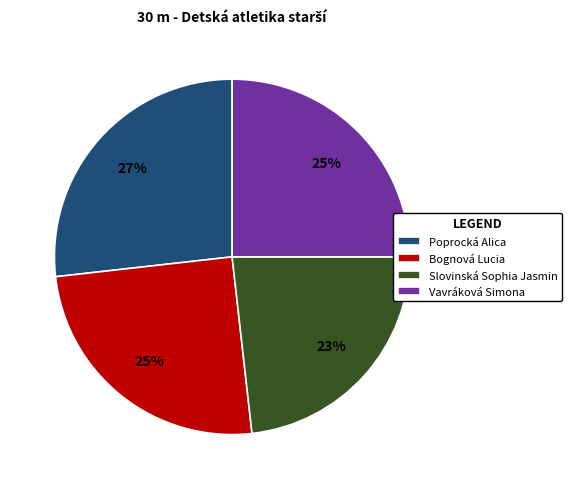

What percentage is the Slovinská Sophia Jasmin slice, to the nearest percent?

23%